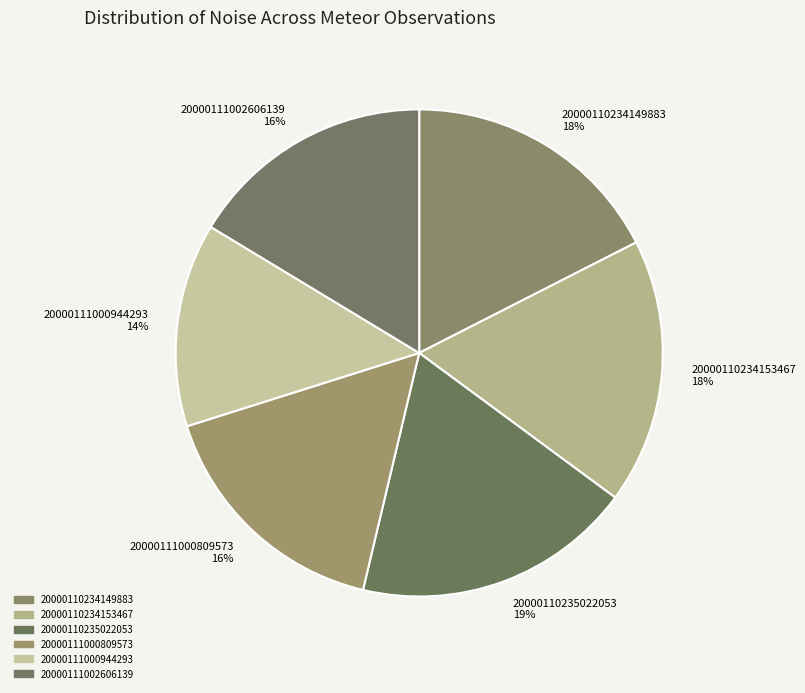

How many slices are in this pie chart?

6